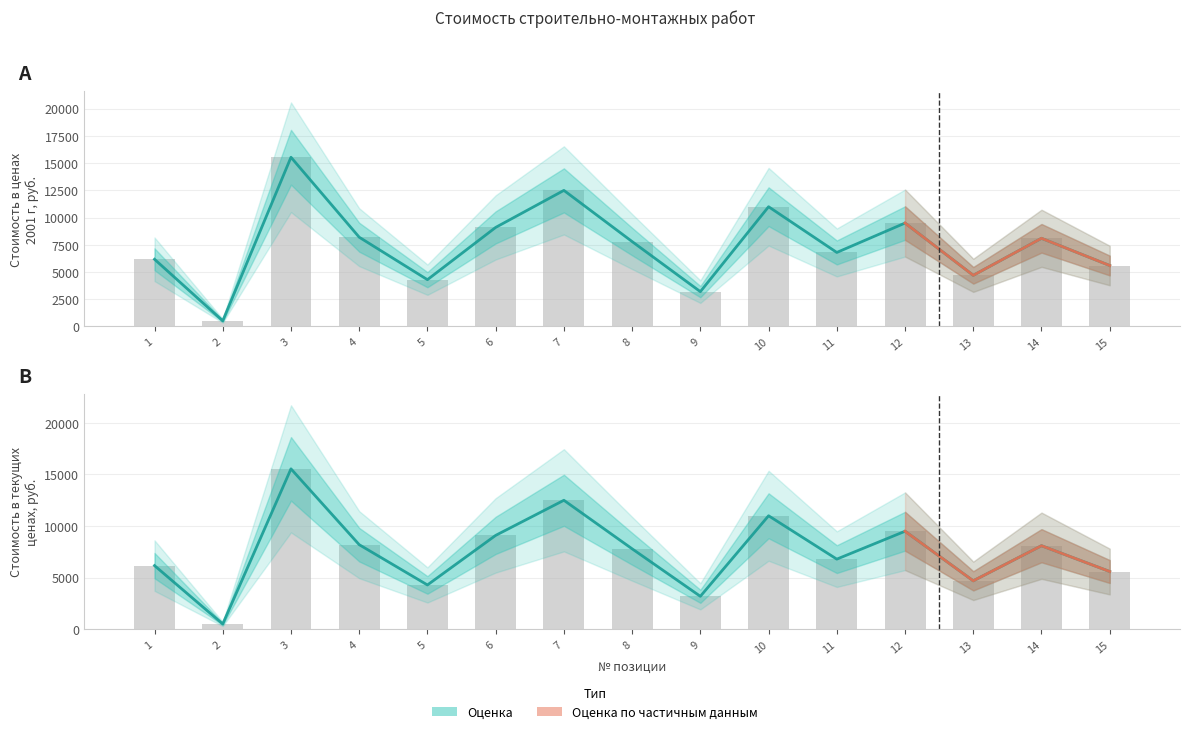

What is the maximum value for Стоимость в ценах 2001 г?

15543